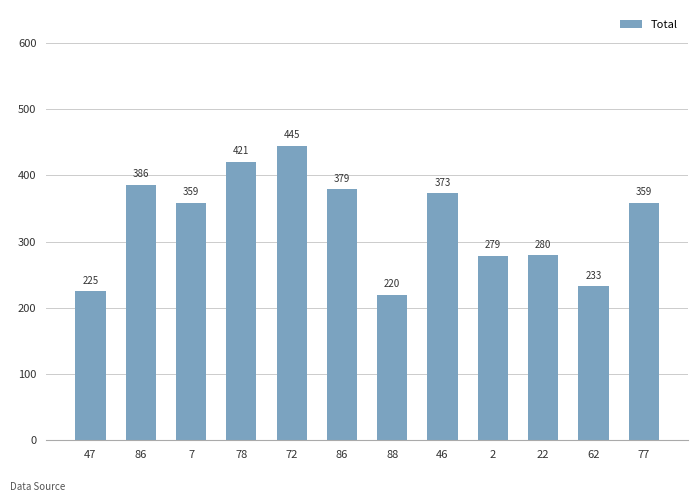

Which category has the lowest value across all series?

88